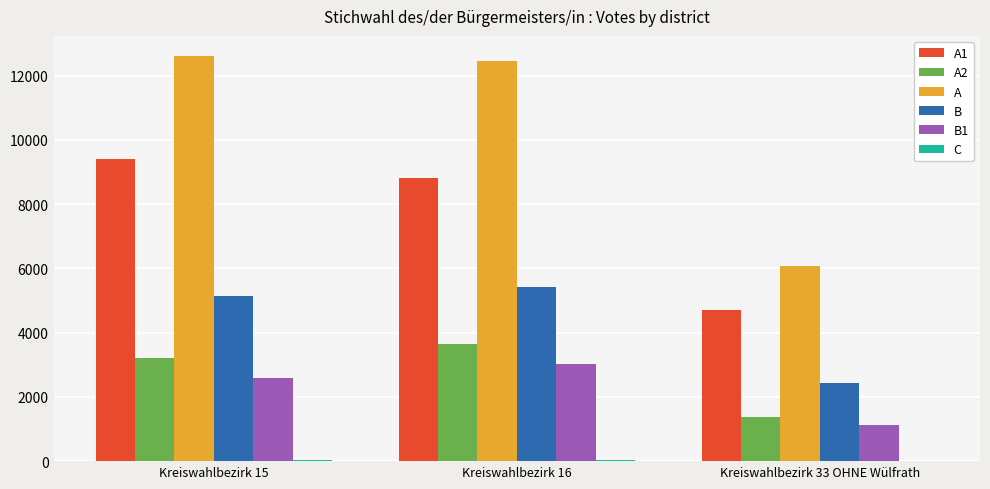

The value of A2 at Kreiswahlbezirk 16 is 1702. True or false?

False